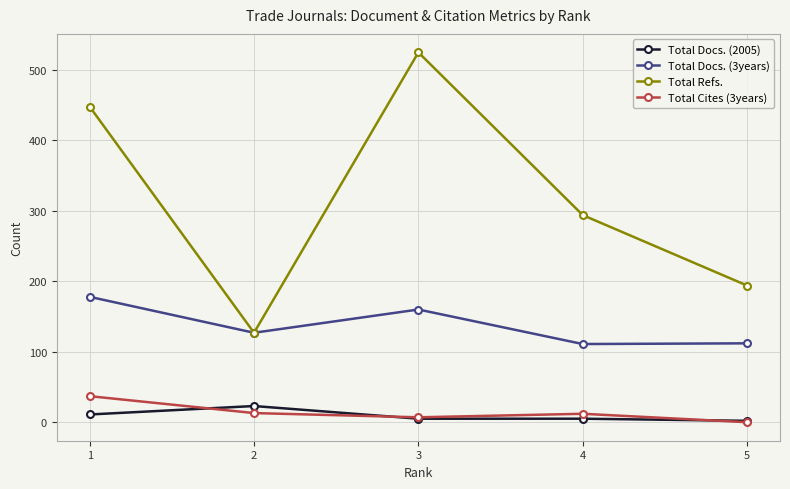

Between 4 and 5, which series saw the biggest shift?

Total Refs.